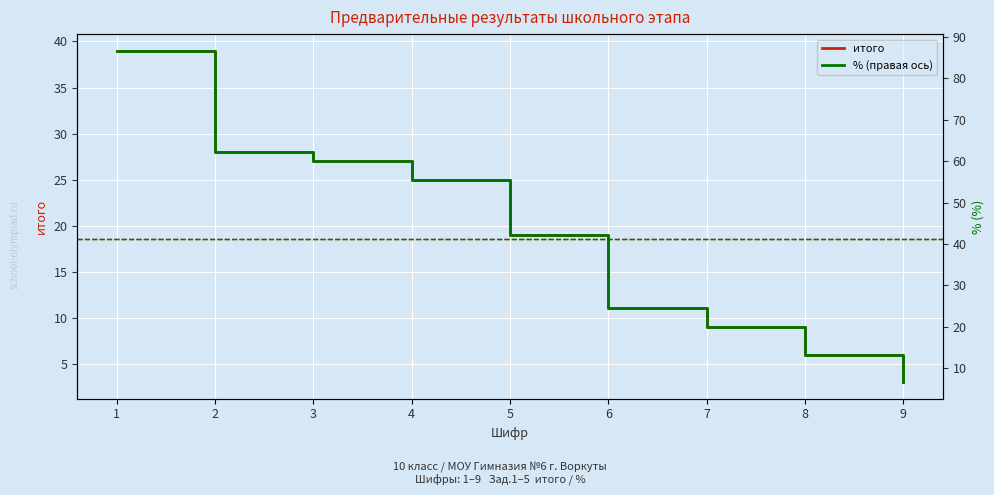

How many values in the % (правая ось) series are below 42?

4